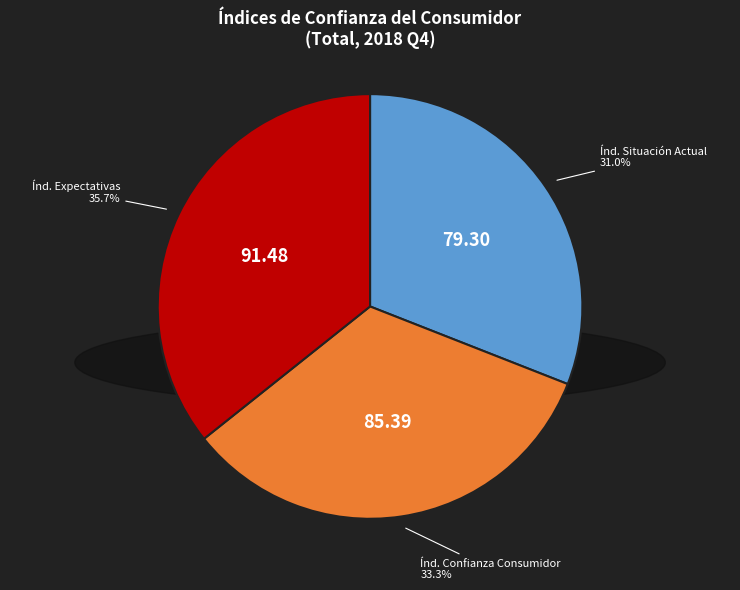

What is the change in value from Índice de Confianza del Consumidor to Índice de Expectativas?

+6.1